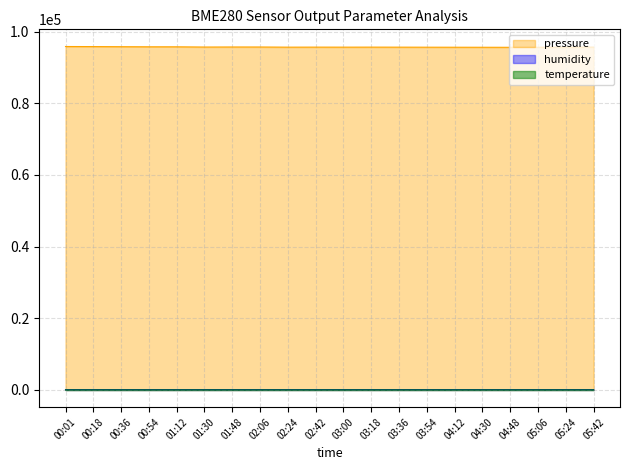

How many data points in pressure are less than 95686?

10